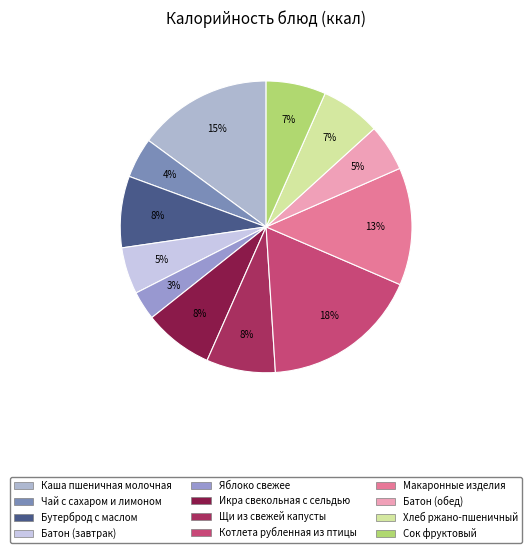

To the nearest percent, what percentage of the pie is Батон (обед)?

5%